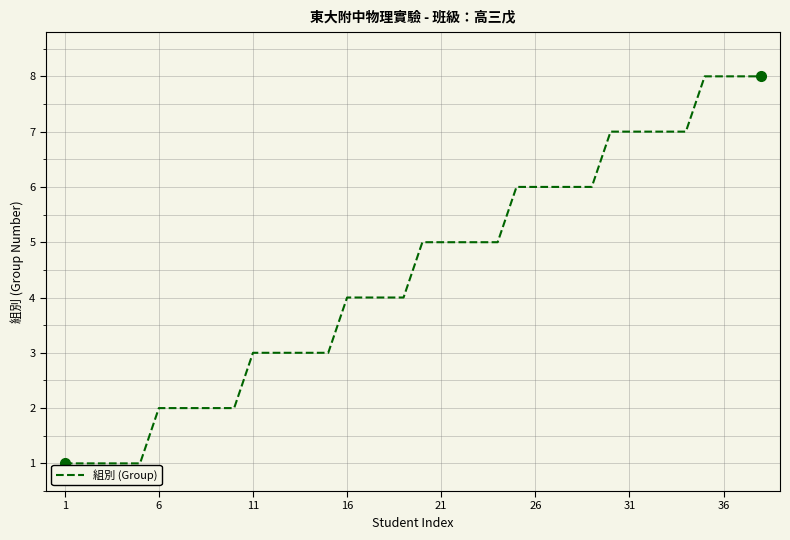

What is the difference between the maximum and minimum values?

7